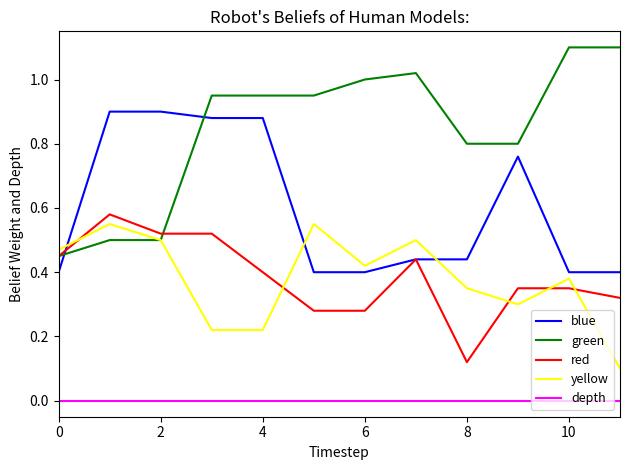

How many distinct data groups are displayed?

5